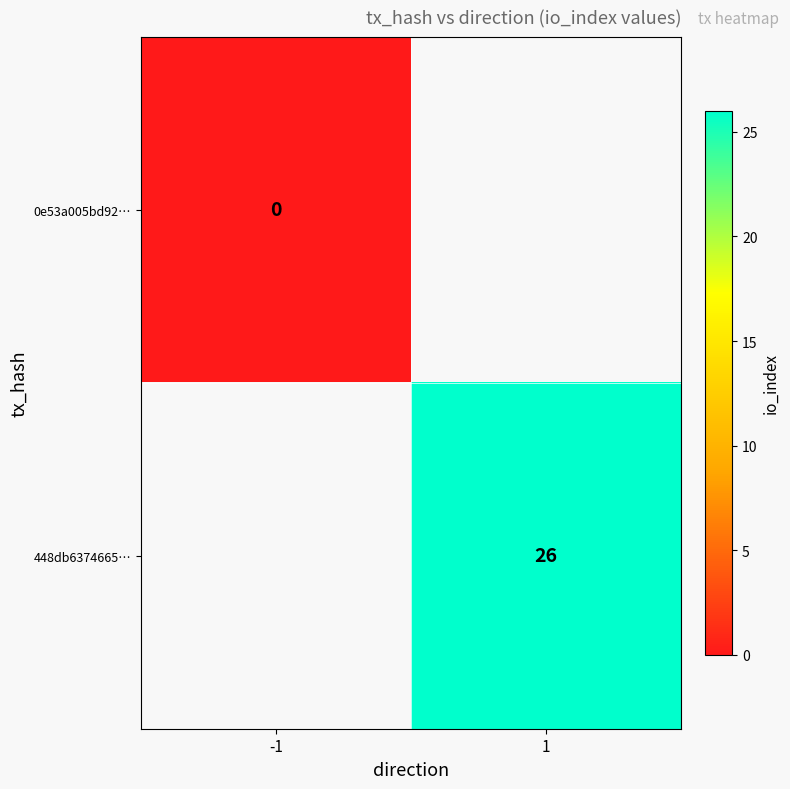

At which category does the chart reach its minimum across all series?

-1